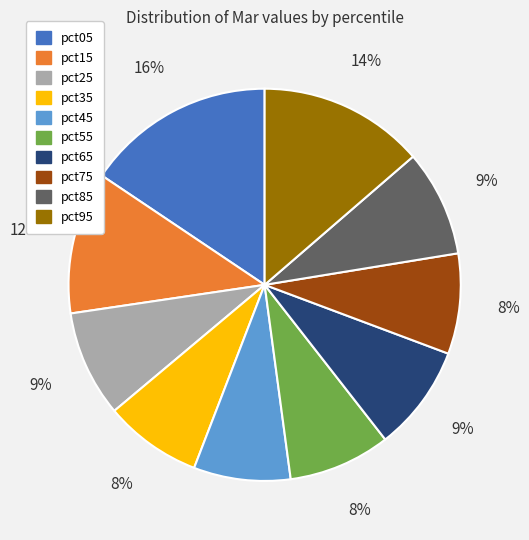

The pct85 slice represents 9% of the pie. True or false?

True